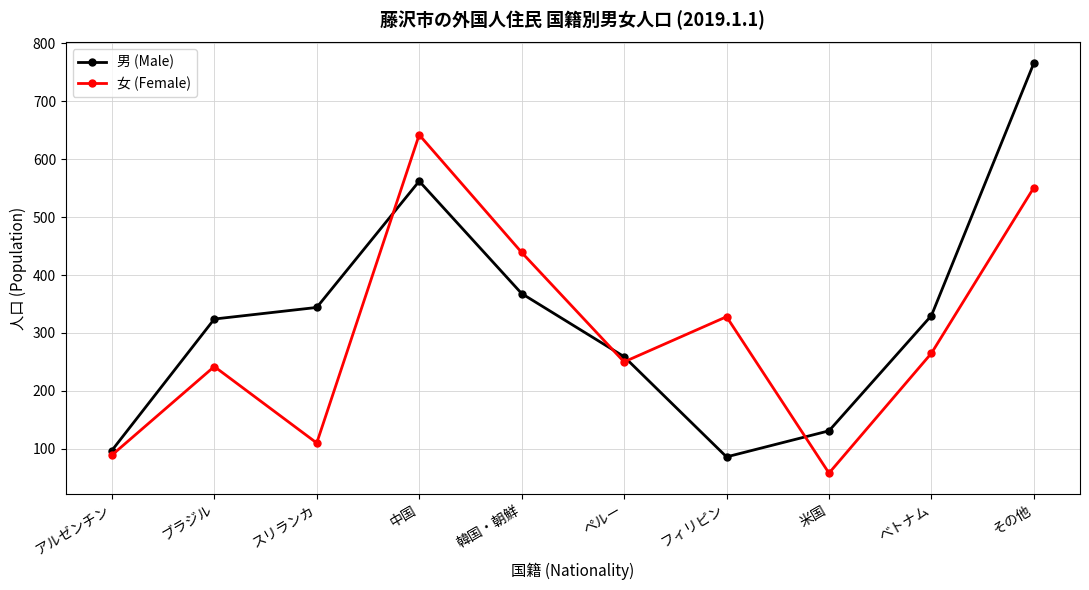

At which category is the sum across all series the highest?

その他